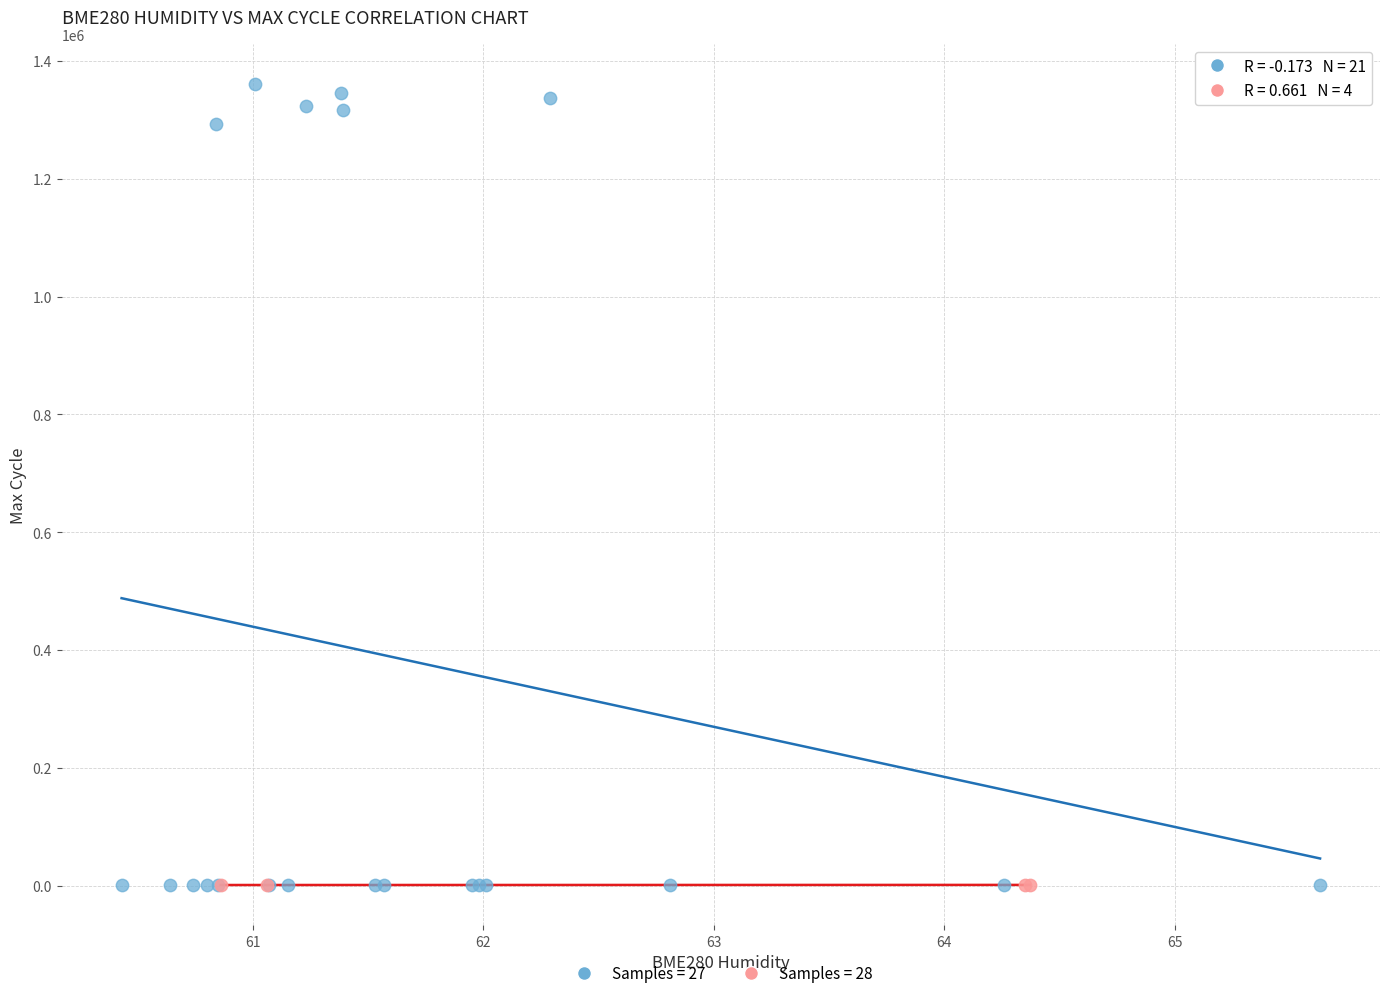

Which series reaches the maximum Y coordinate?

Samples = 27